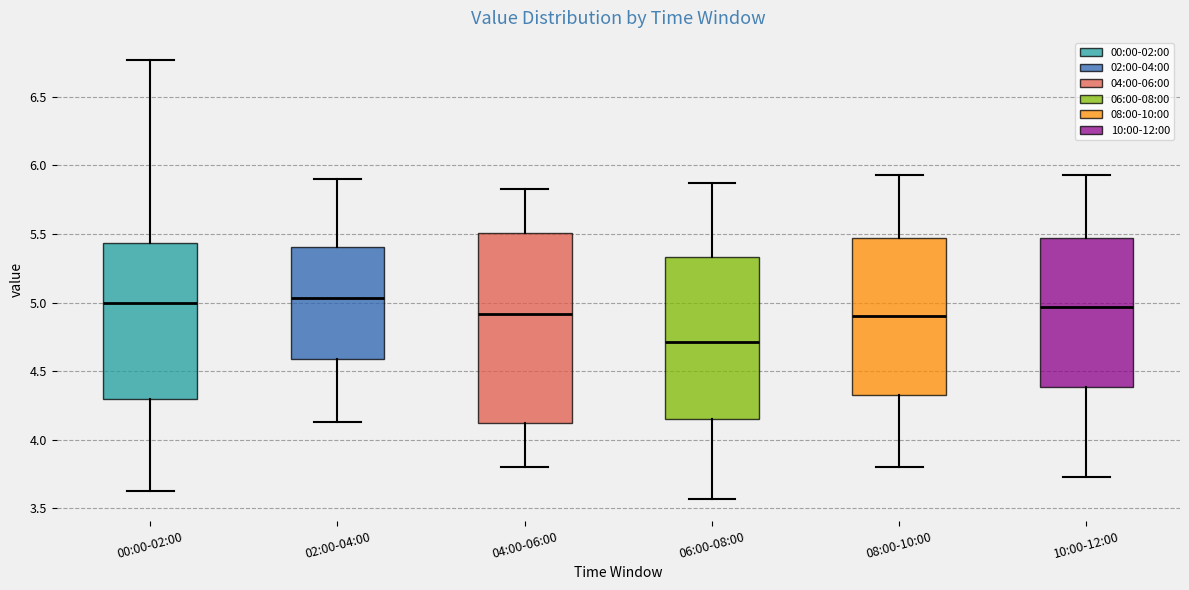

Which box is the tallest, from its lower edge to its upper edge?

04:00-06:00